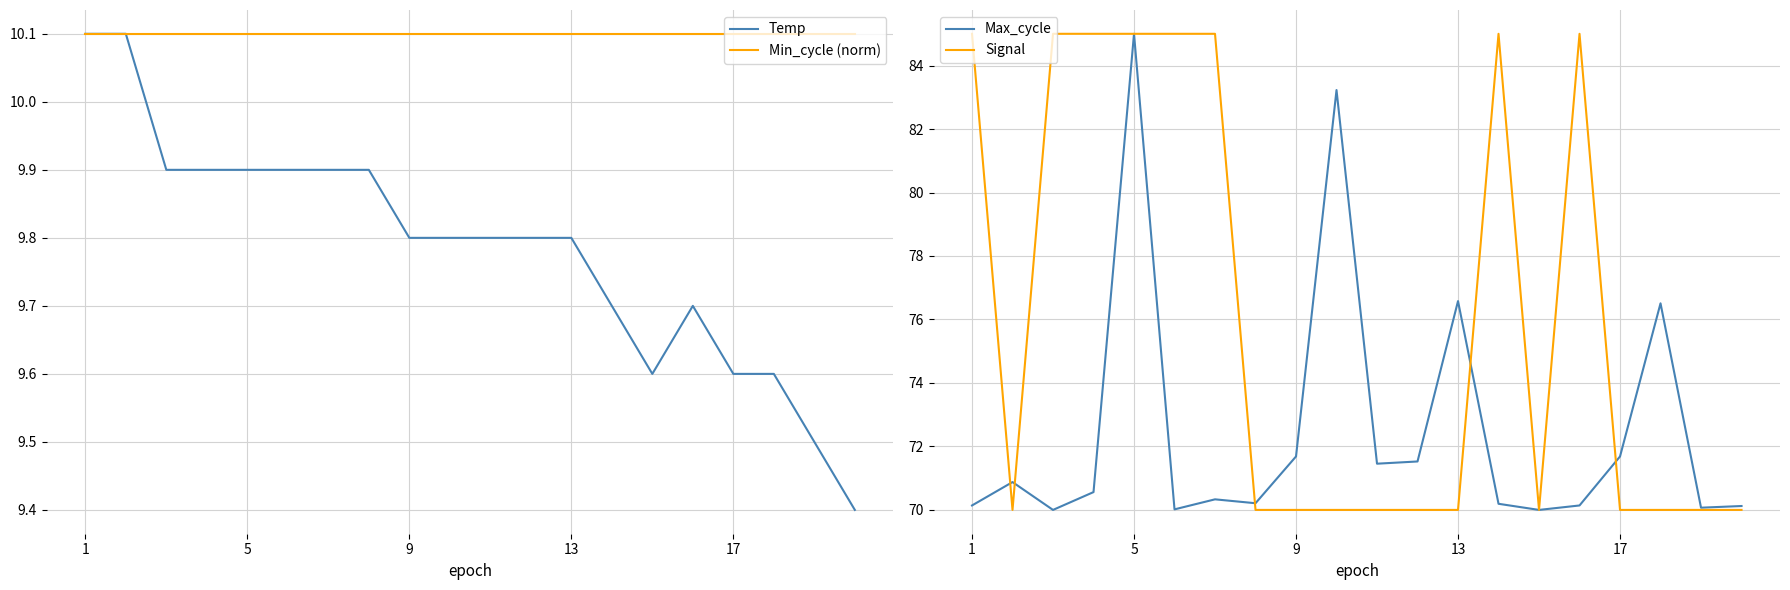

Which series has the largest range (max minus min)?

Max_cycle